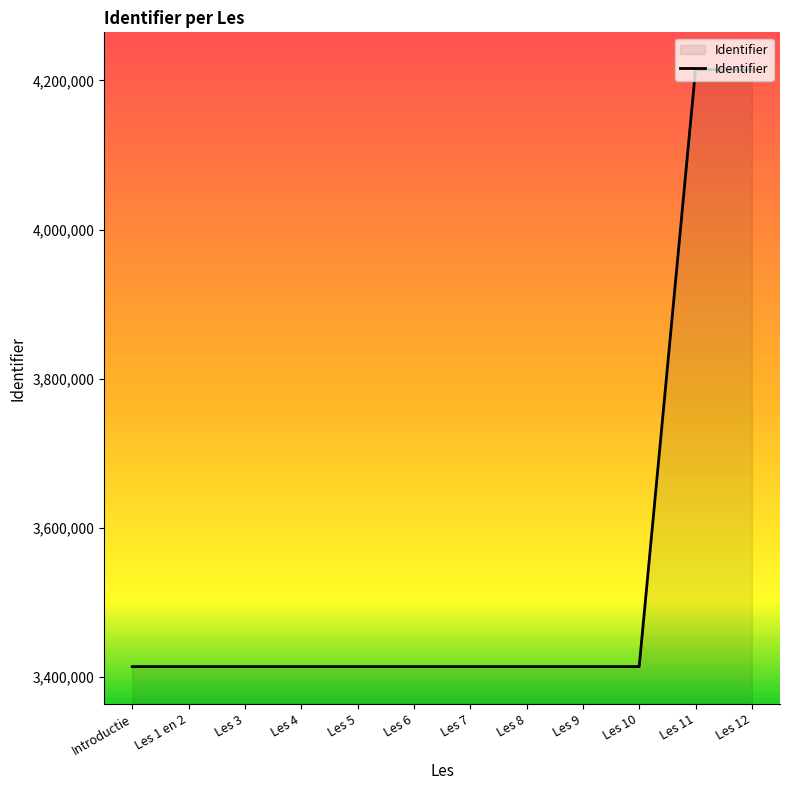

Approximately how many times larger is the value at Introductie compared to Les 7?

1.0